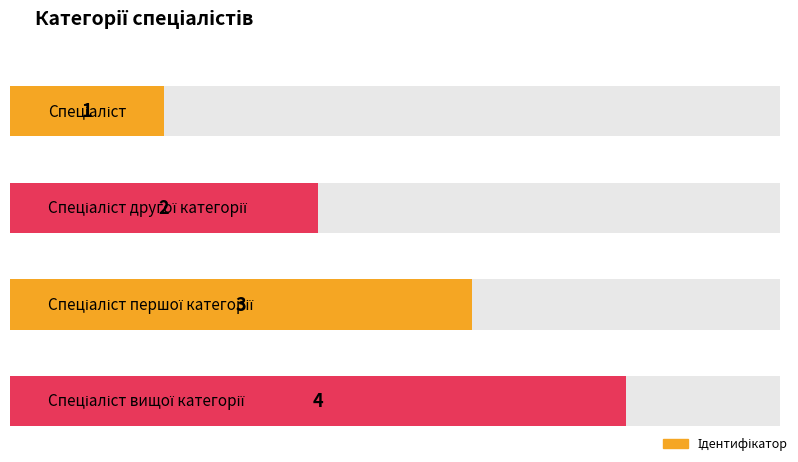

Rank the categories by value from highest to lowest.

Спеціаліст вищої категорії, Спеціаліст першої категорії, Спеціаліст другої категорії, Спеціаліст